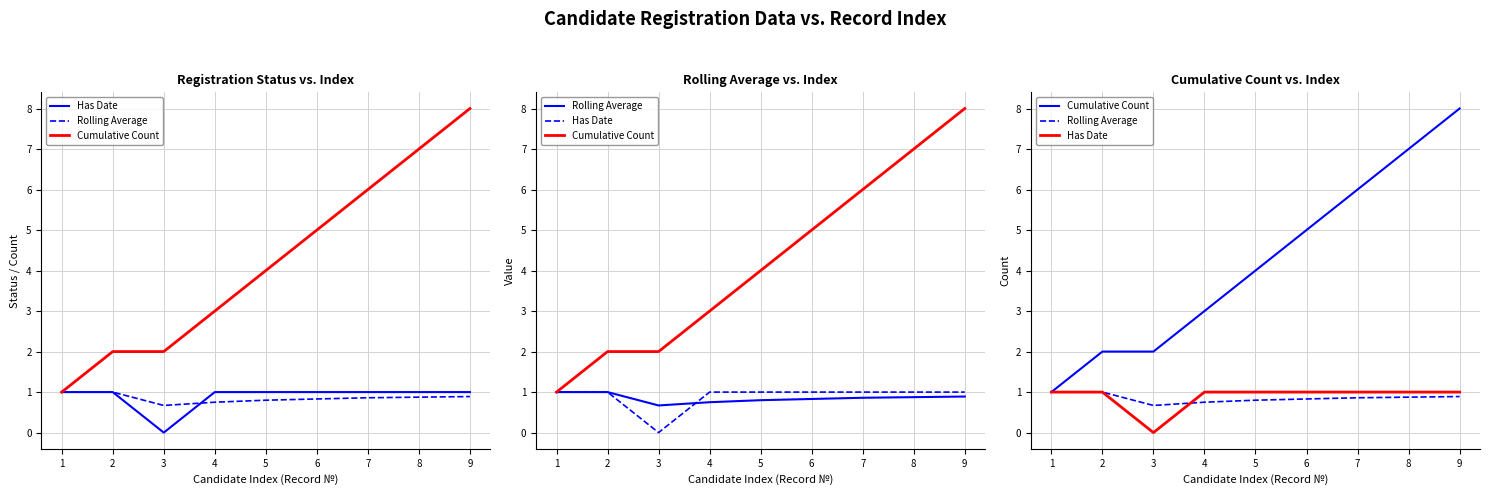

The value of Rolling Average at 1 is 1.0. True or false?

True